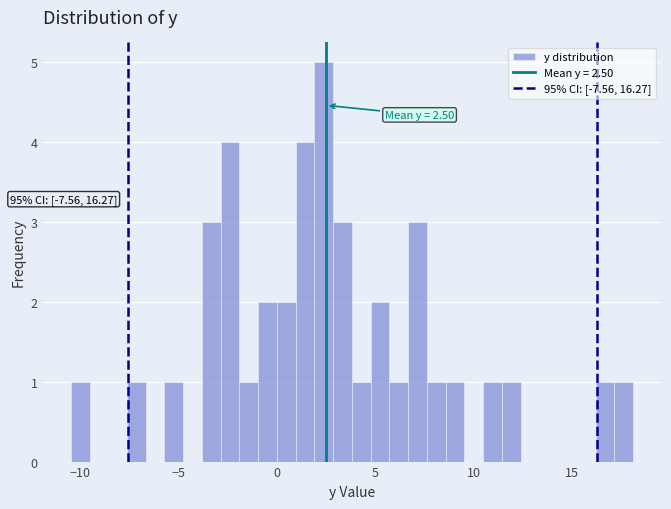

Around what value on the x-axis is the tallest bar? Give the approximate position of its centre, as read against the axis.

2.5